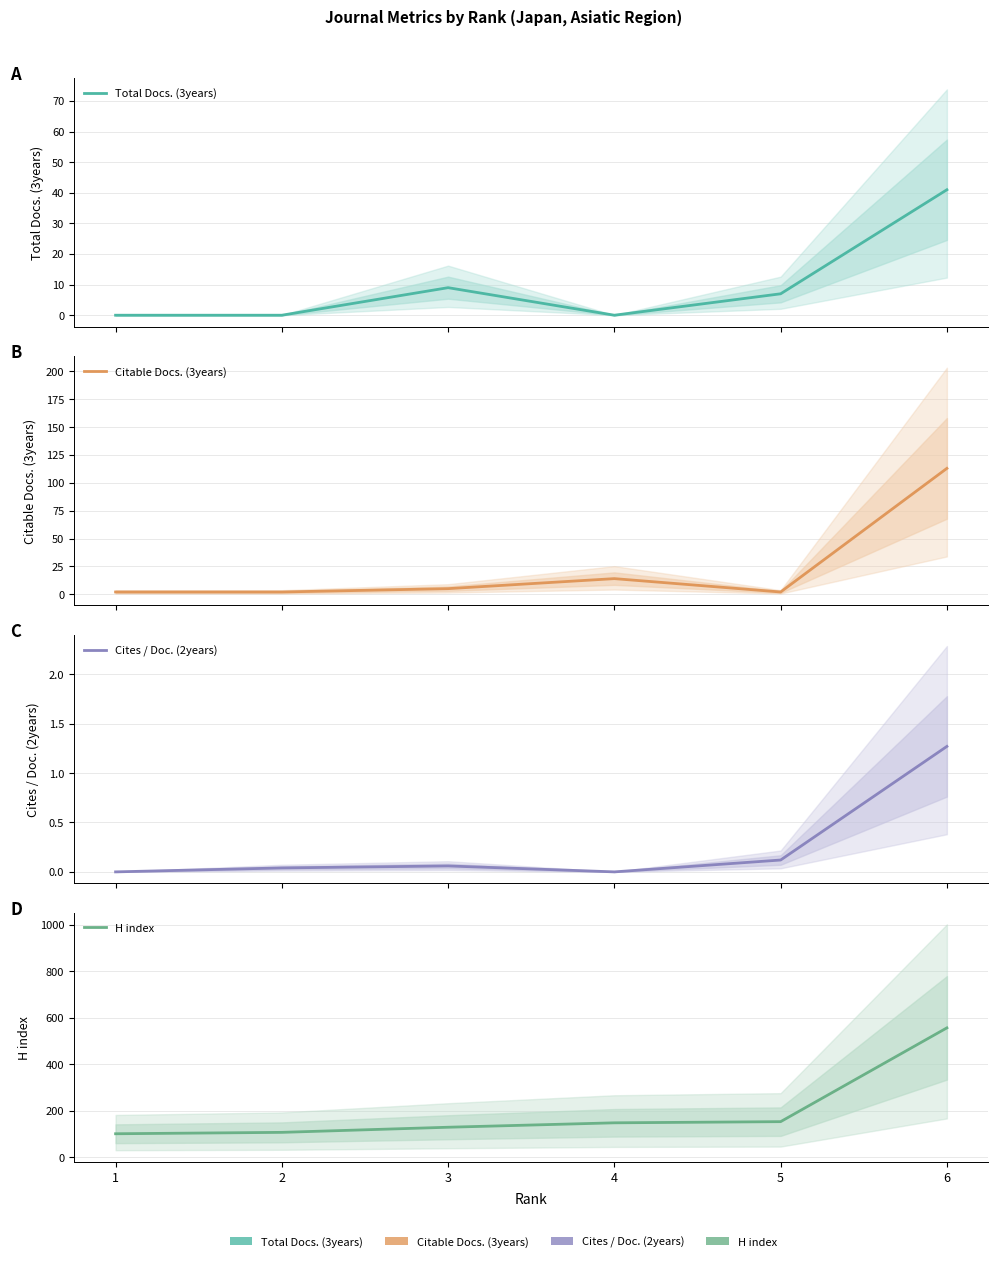

Rank the series at 3 from highest to lowest value.

H index, Total Docs. (3years), Citable Docs. (3years), Cites / Doc. (2years)